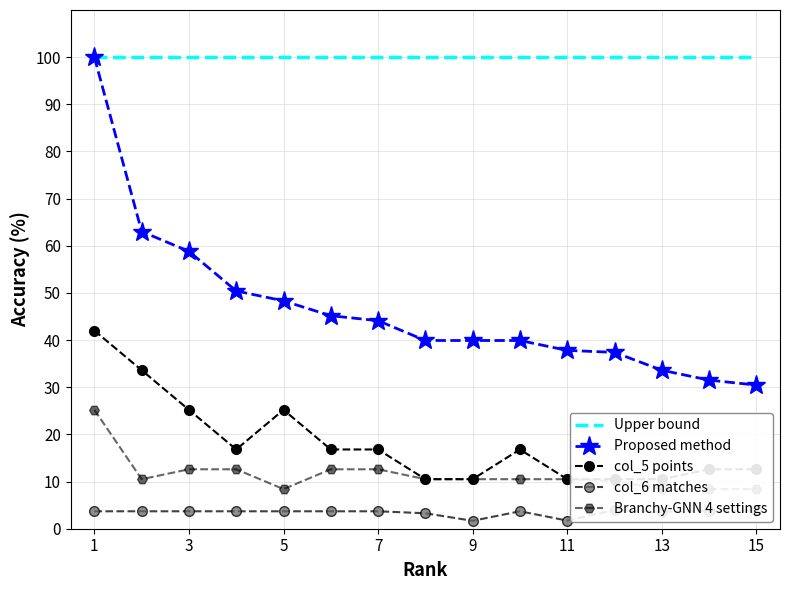

What is the maximum value for Proposed method?

100.0